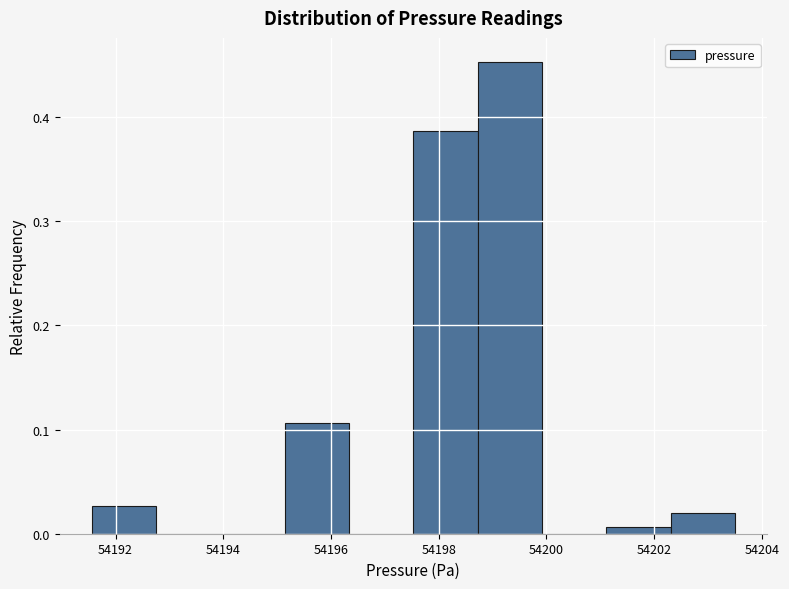

Reading left to right, list every bar in this chart as the range it spans on the x-axis followed by its height. Neither the bar edges nor the heights are printed on the chart, so give them approximately, as read against the axes.

54191.6 to 54192.8: 0.03
54192.8 to 54194.0: 0
54194.0 to 54195.2: 0
54195.2 to 54196.4: 0.11
54196.4 to 54197.6: 0
54197.6 to 54198.8: 0.39
54198.8 to 54200.0: 0.45
54200.0 to 54201.2: 0
54201.2 to 54202.4: under 0.01
54202.4 to 54203.6: 0.02